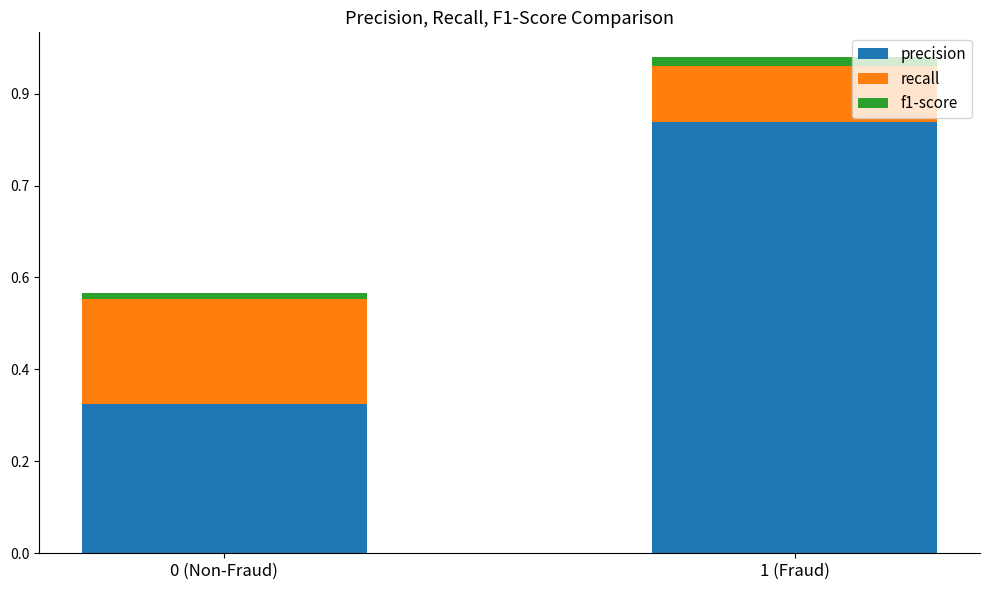

At how many categories does at least one series exceed 10071107?

1